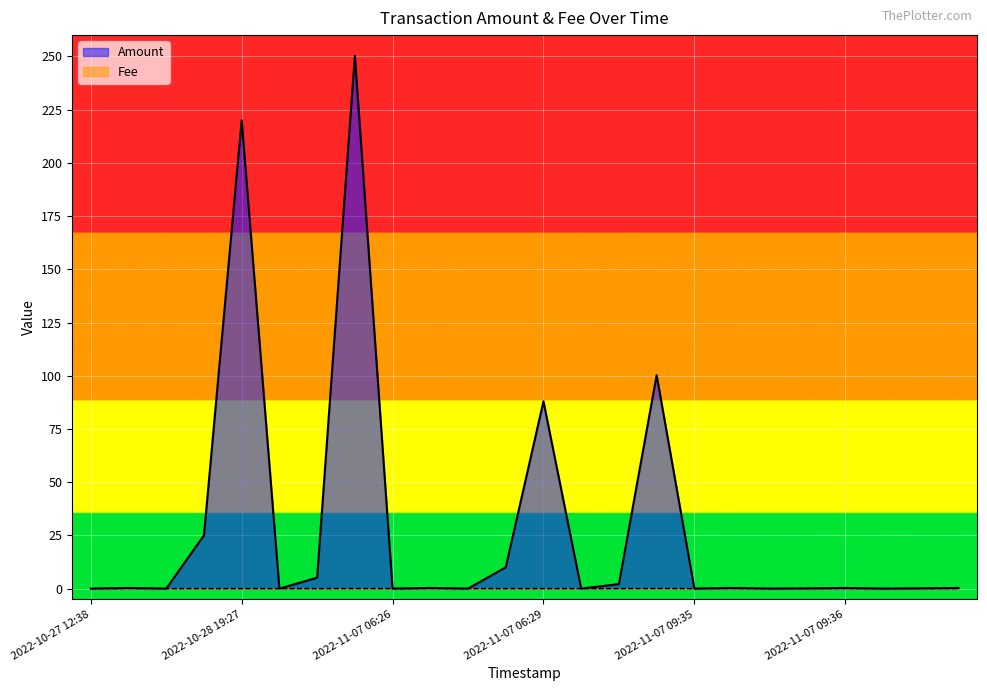

Count the Fee values in the range 0 to 1.

24